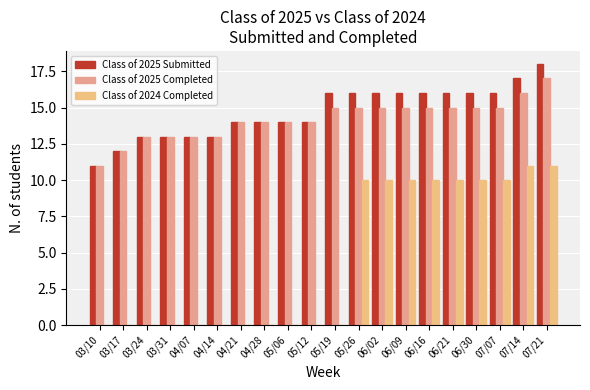

What is the total value across all series at 03/24?

26